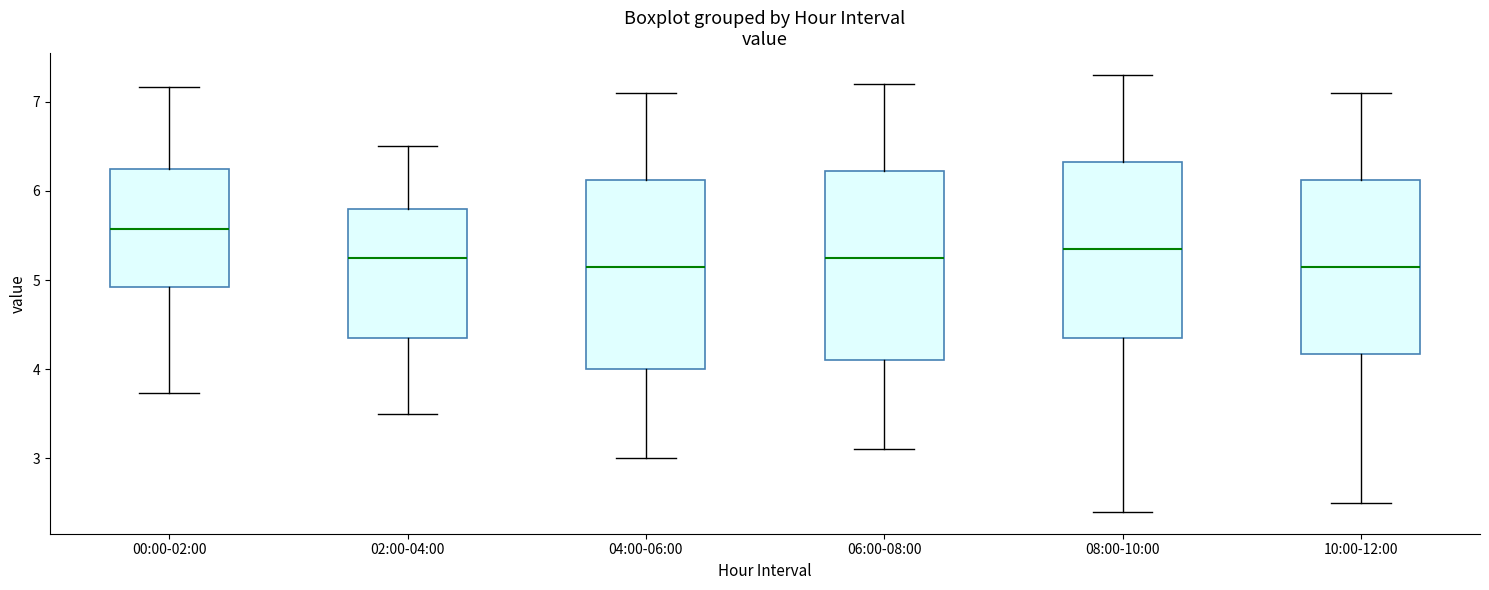

Reading left to right, transcribe this box plot: for each box, give where its median line is, the range the box spans, and where its two whiskers end, as read against the y-axis. The values are not printed on the chart, so give them approximately, as read against the axis.

00:00-02:00: median 5.6, box 4.9 to 6.2, whiskers 3.7 to 7.2
02:00-04:00: median 5.3, box 4.4 to 5.8, whiskers 3.5 to 6.5
04:00-06:00: median 5.2, box 4.0 to 6.1, whiskers 3.0 to 7.1
06:00-08:00: median 5.3, box 4.1 to 6.2, whiskers 3.1 to 7.2
08:00-10:00: median 5.4, box 4.4 to 6.3, whiskers 2.4 to 7.3
10:00-12:00: median 5.2, box 4.2 to 6.1, whiskers 2.5 to 7.1